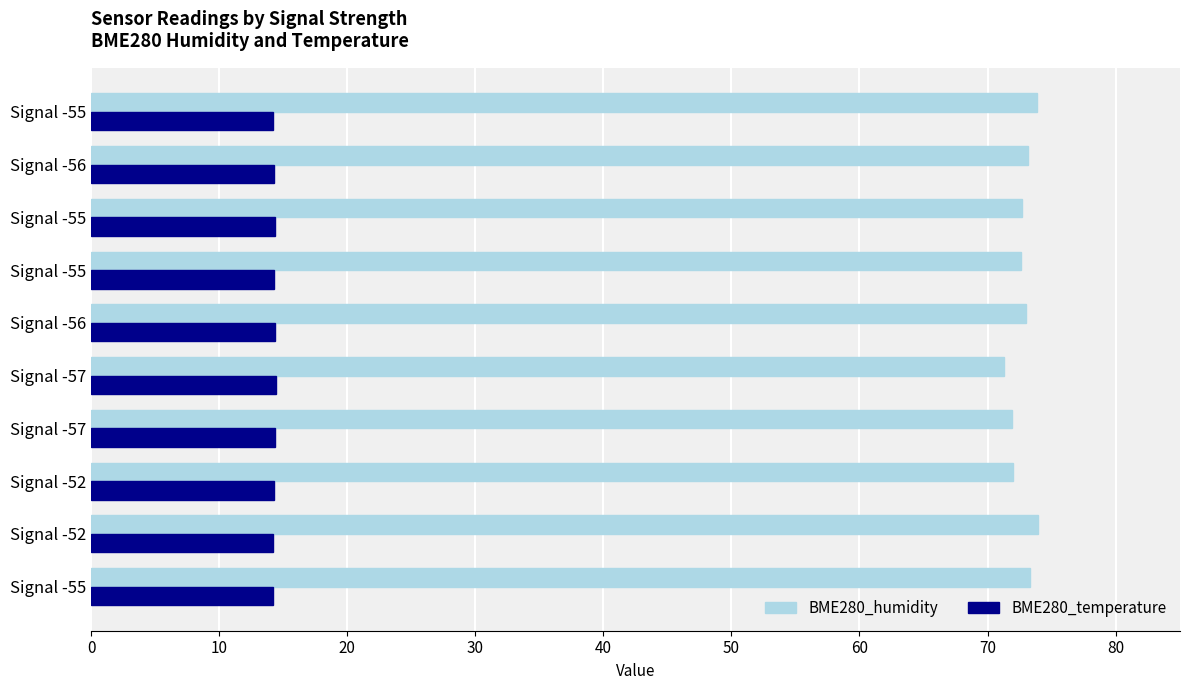

How many series are shown in this chart?

2